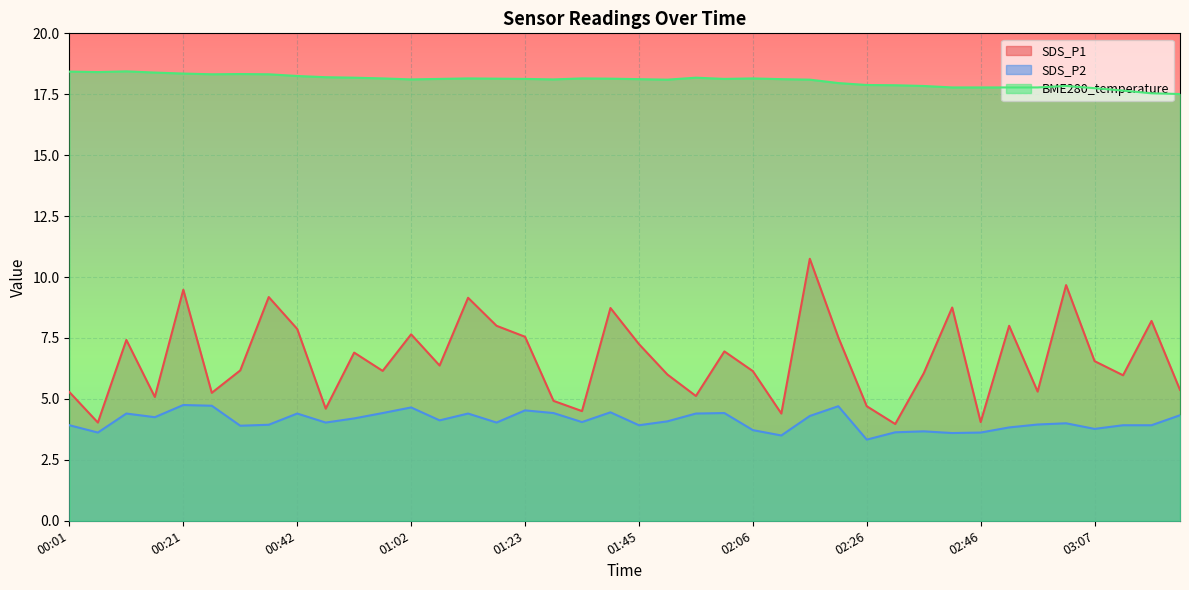

What is the lowest value of the SDS_P1 series?

4.0